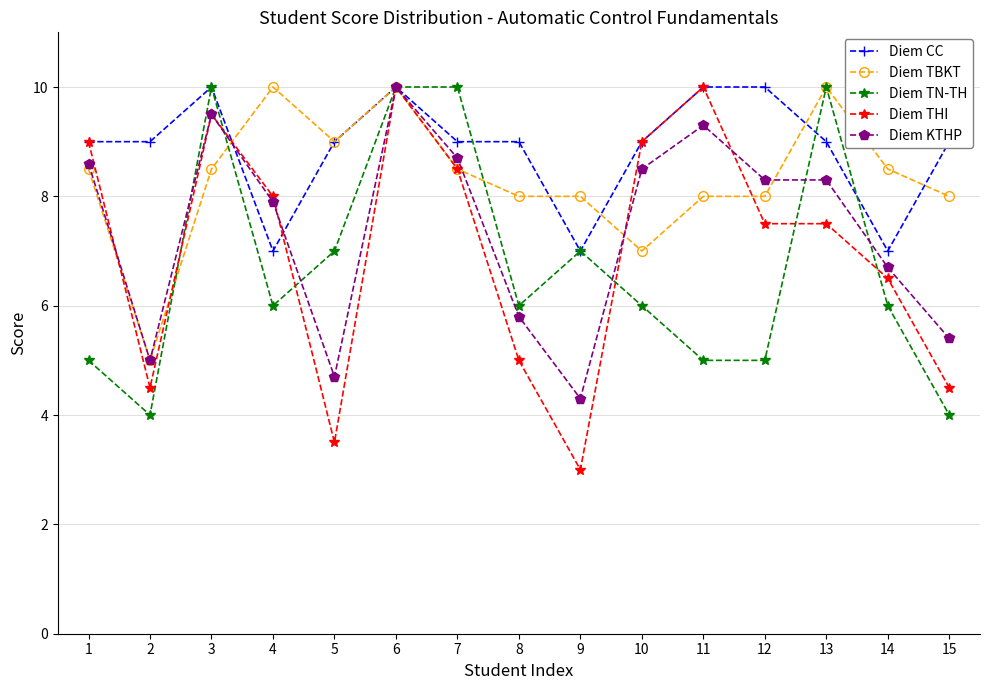

What is the value of the Diem TBKT point at the 12th from the left?

8.0